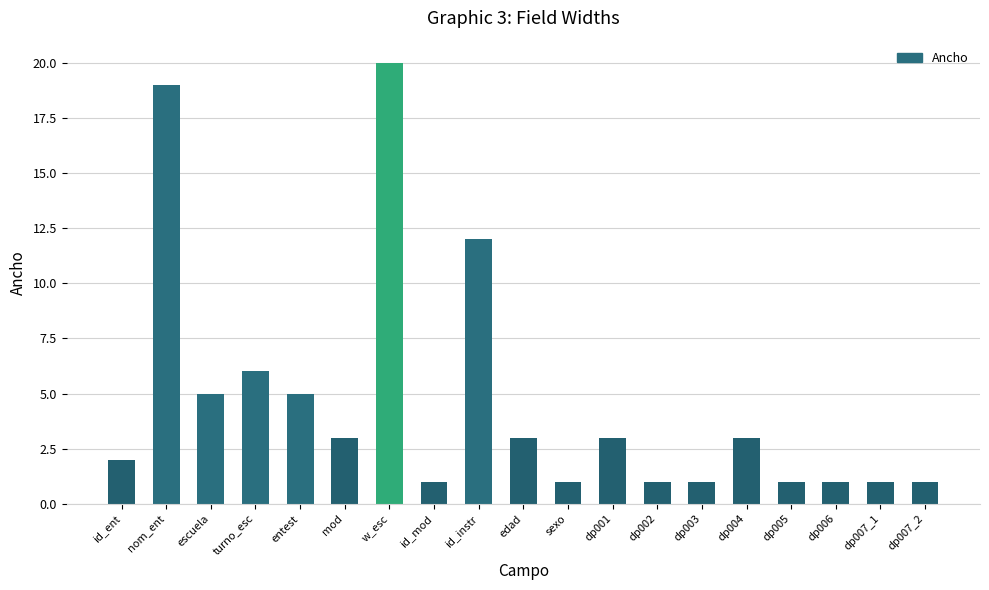

What is the label of the 11th bar from the left?

sexo